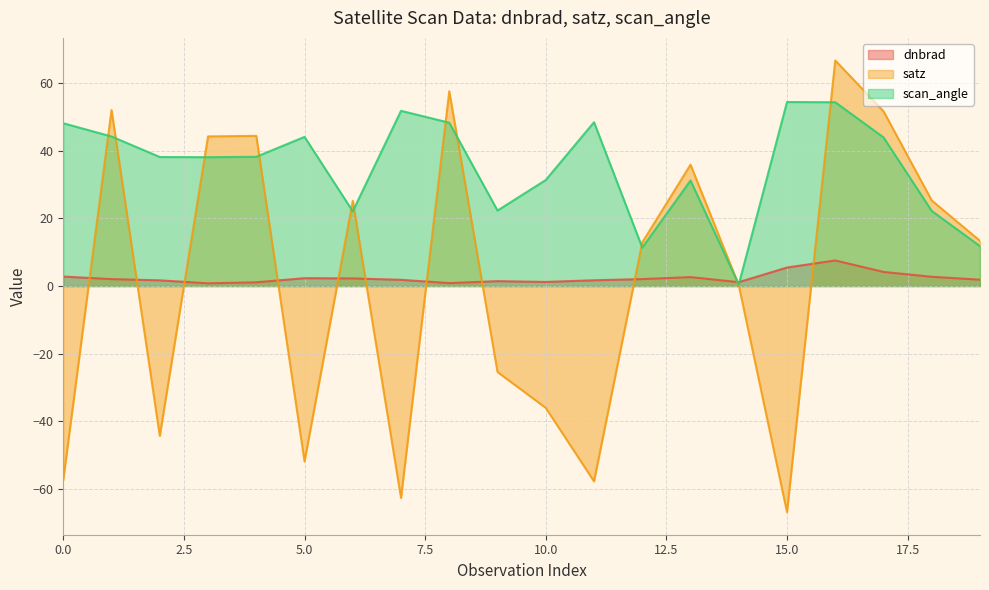

How many intersections are there between scan_angle and satz?

11